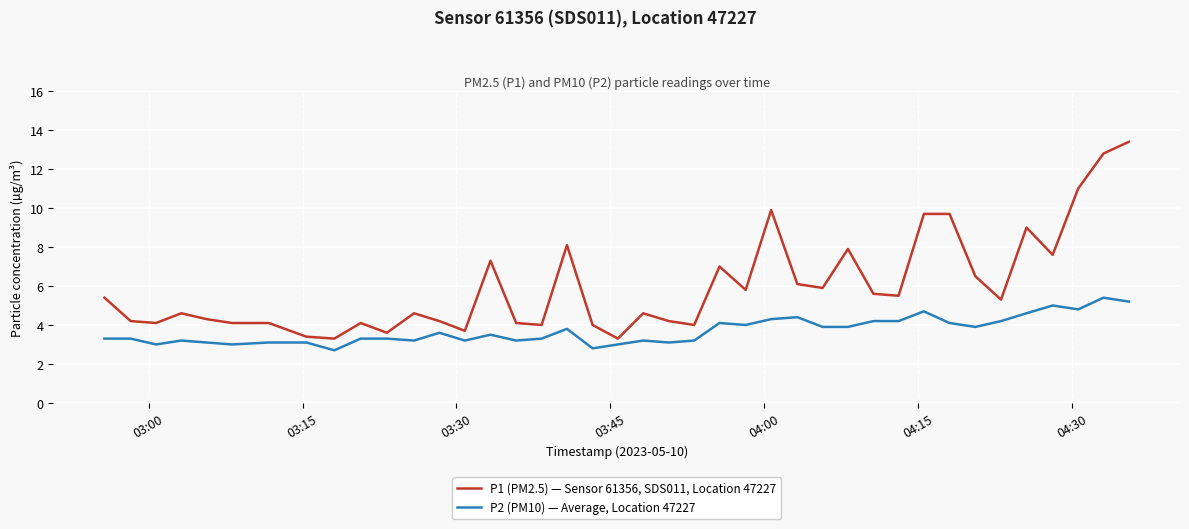

Rank the series by their average value, from lowest to highest.

P2 (PM10) — Average, Location 47227, P1 (PM2.5) — Sensor 61356, SDS011, Location 47227